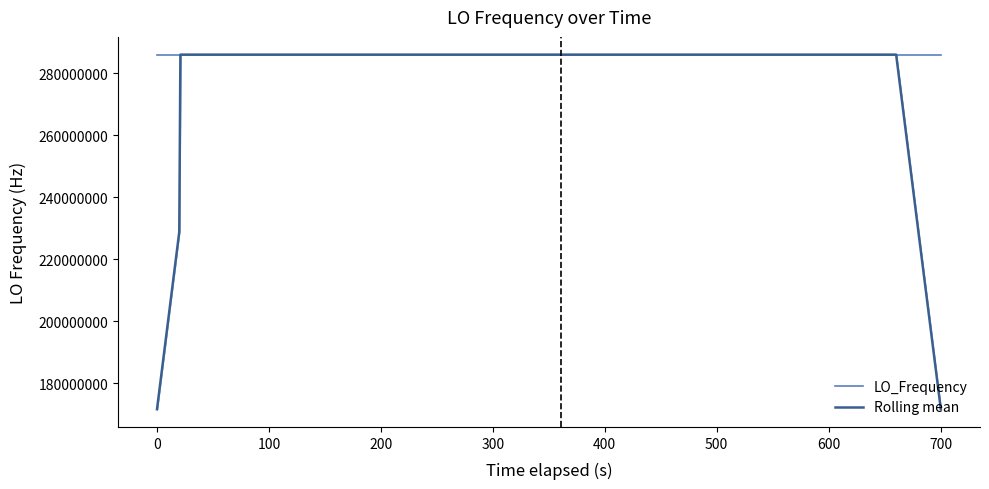

What is the highest value of the Rolling mean series?

286047001.4